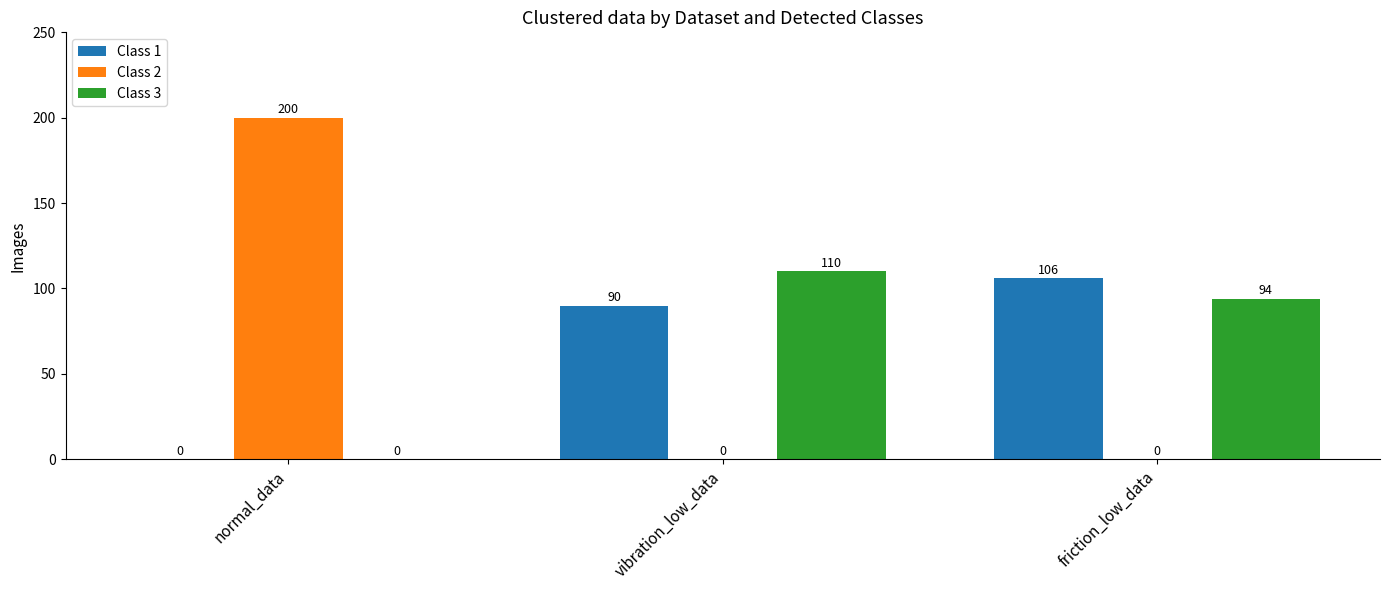

The value of Class 1 at normal_data is 0. True or false?

True